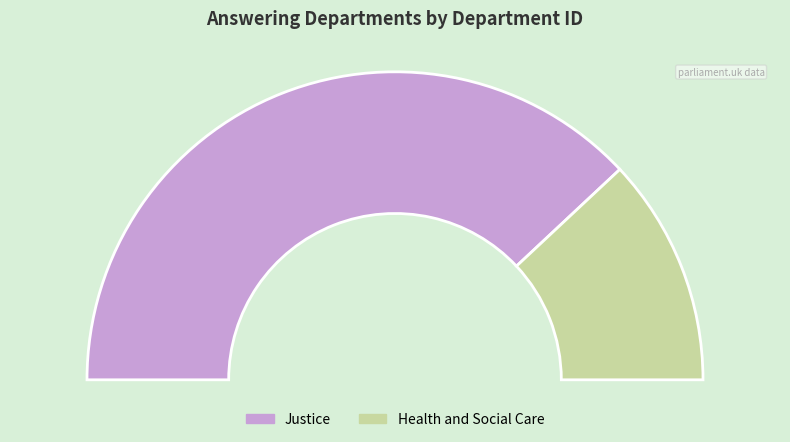

Rank the categories by value from lowest to highest.

Health and Social Care, Justice